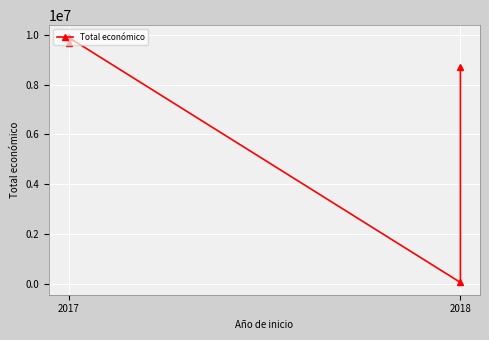

What is the average value?

7086626